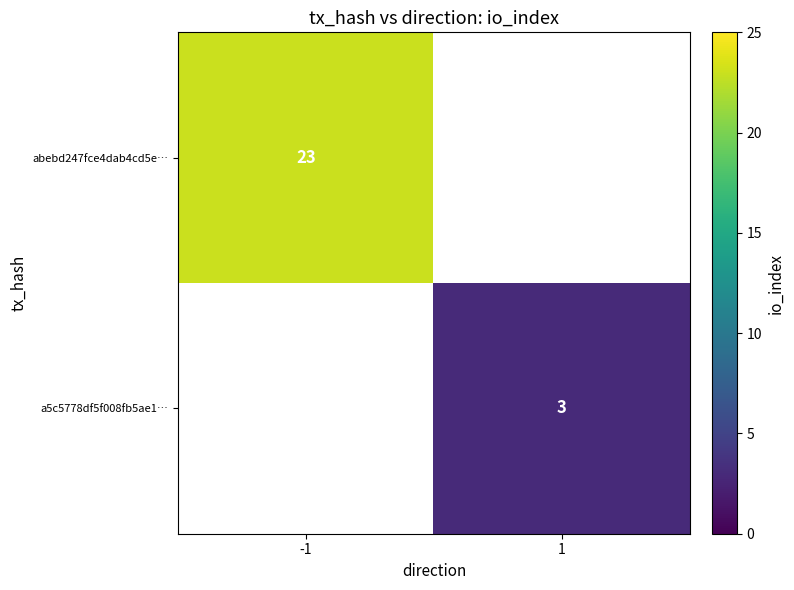

Count the number of data series in this chart.

2